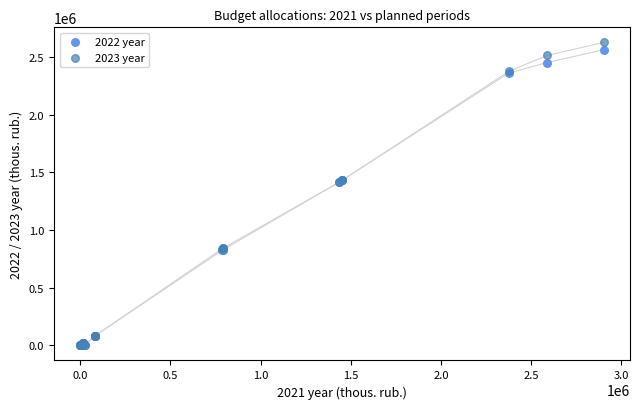

Which series has the largest Y range (max minus min)?

2023 year